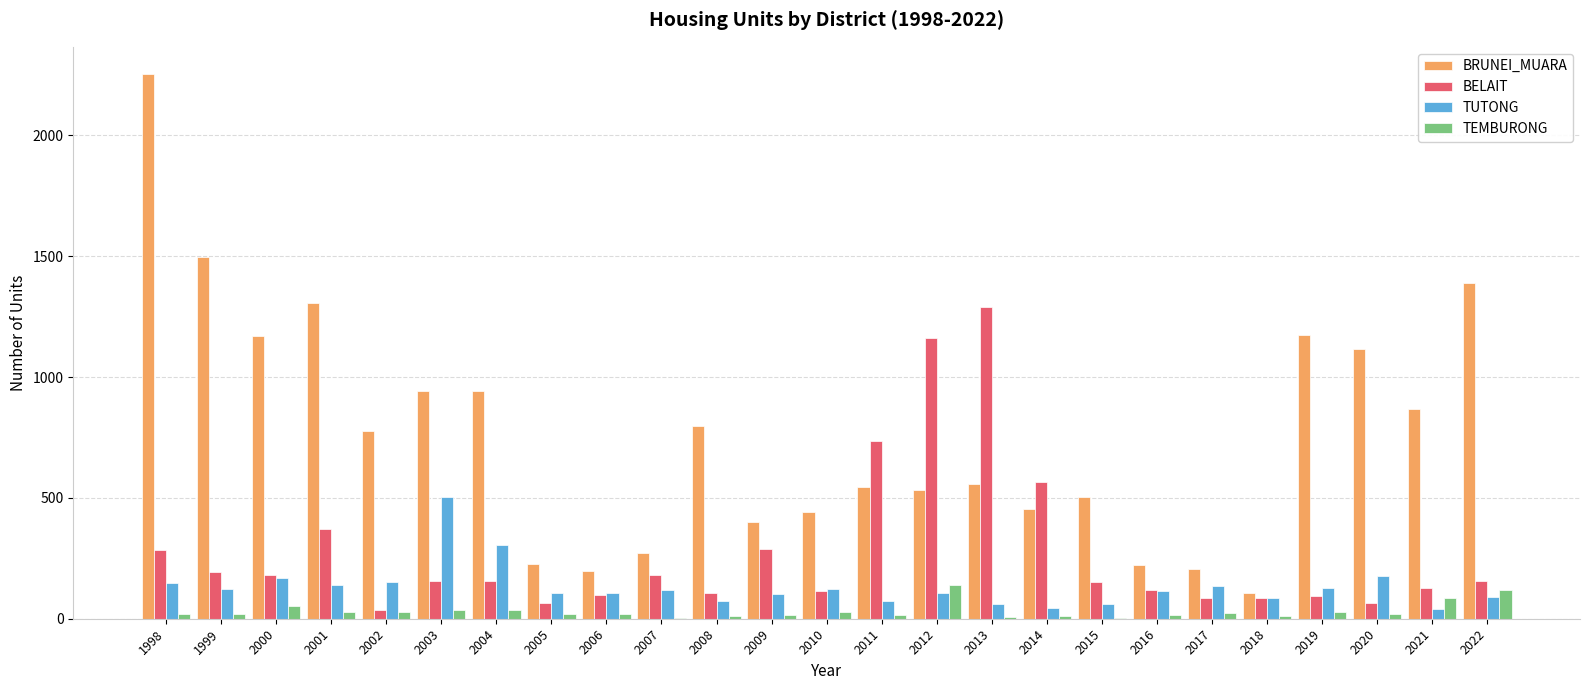

Which series has the largest total across all categories?

BRUNEI_MUARA